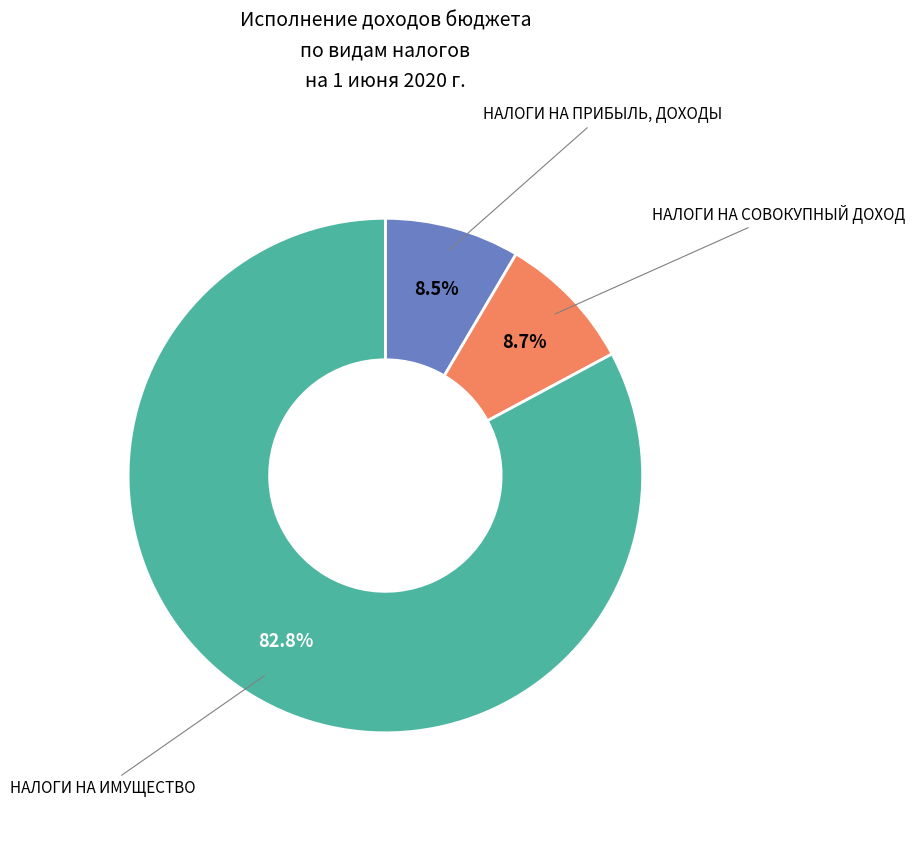

Count the number of slices in the pie.

3